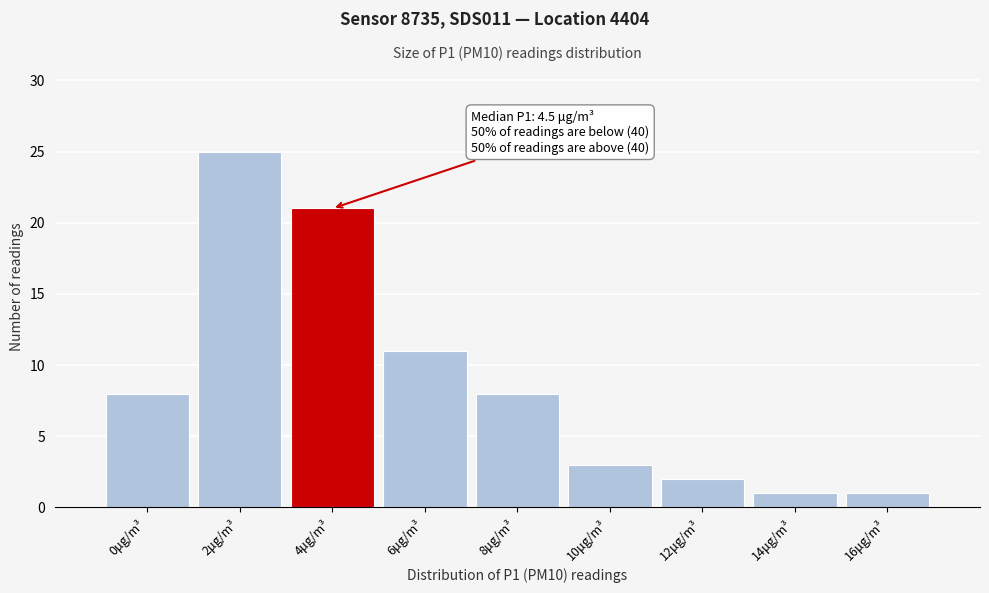

Reading right to left, list all the values displayed in this chart.

1	1	2	3	8	11	21	25	8